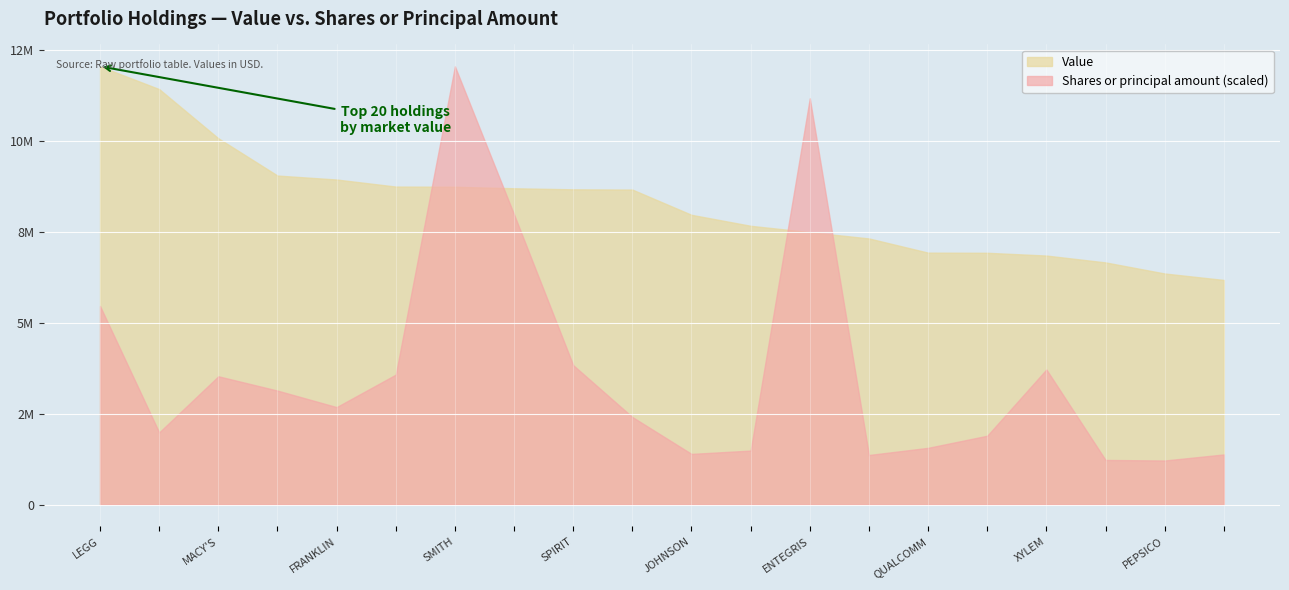

What is the sum of all Value values?

165533000